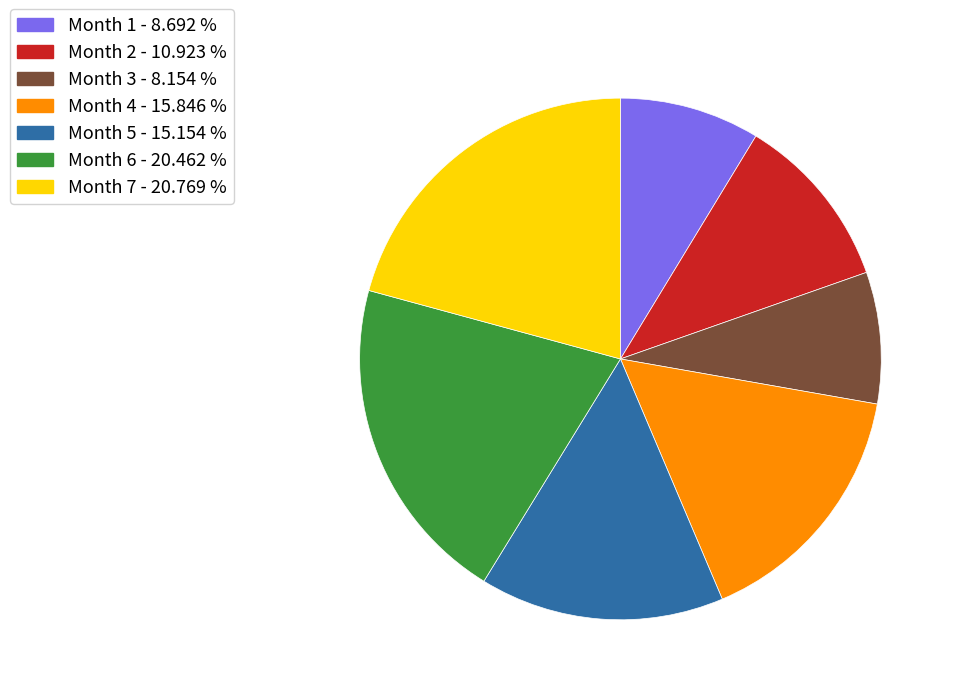

Does any single category account for the majority?

No